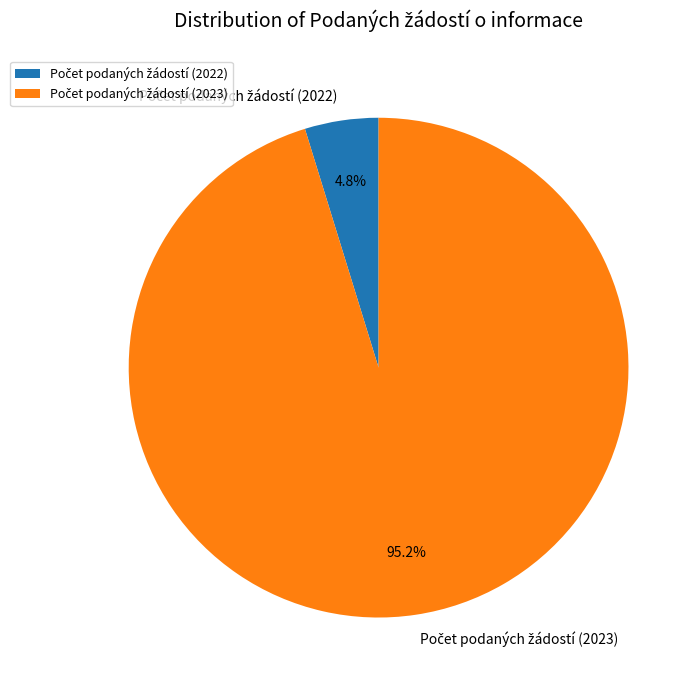

How many slices are in this pie chart?

2